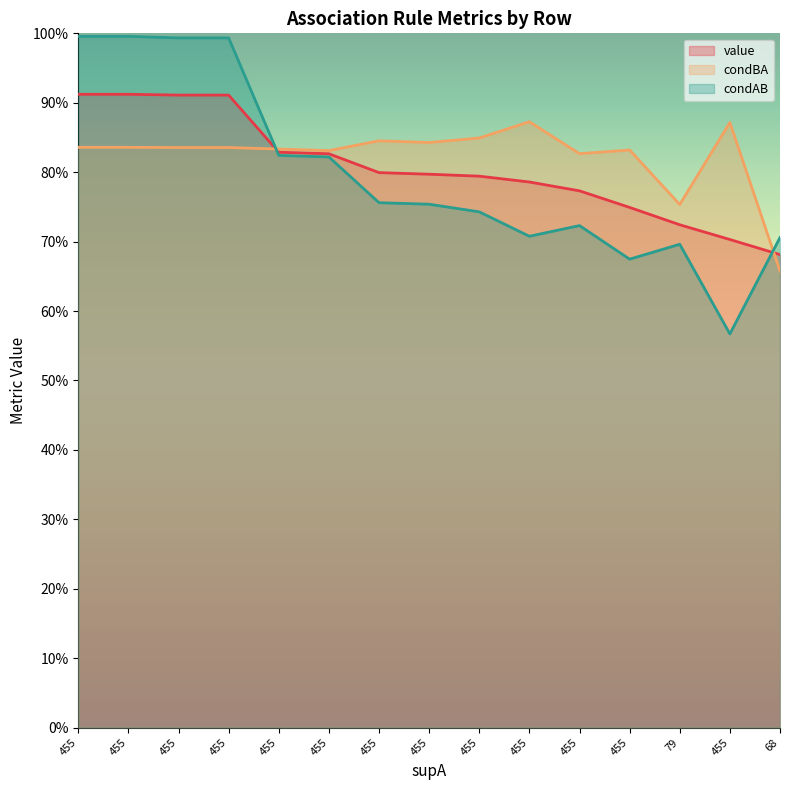

The condBA series shows 0.8 at 455. True or false?

True